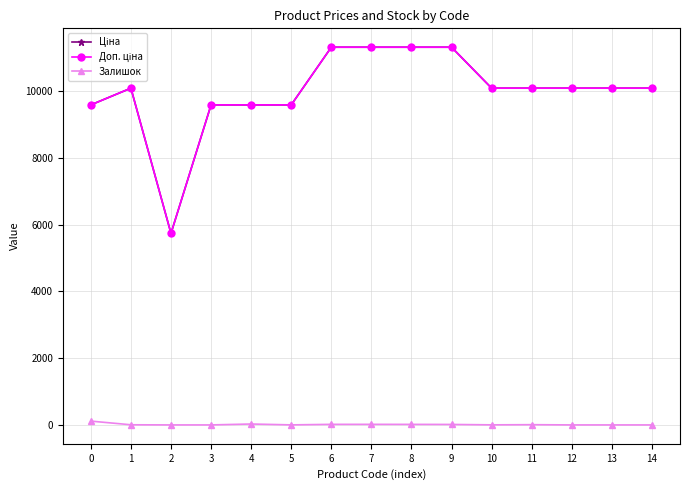

The Залишок series shows 0.0 at 3. True or false?

True